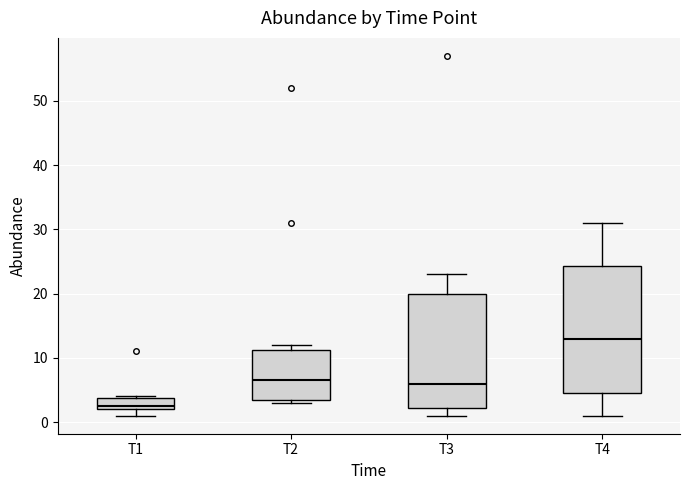

Which box's median line is the lowest?

T1